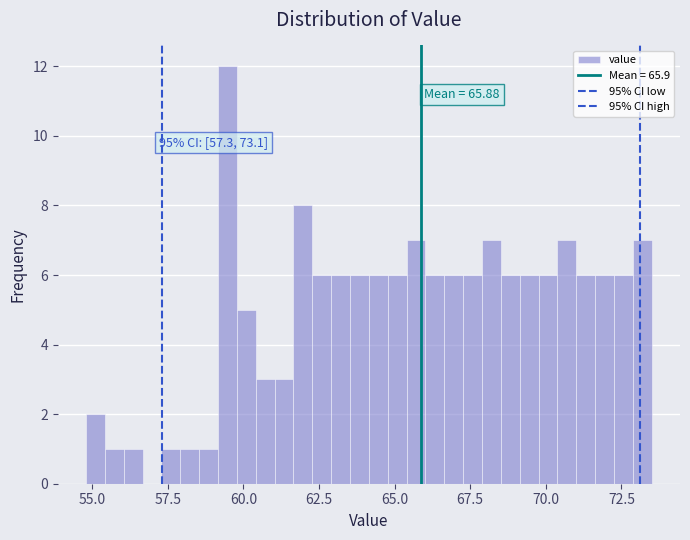

Around what value on the x-axis is the tallest bar? Give the approximate position of its centre, as read against the axis.

59.5